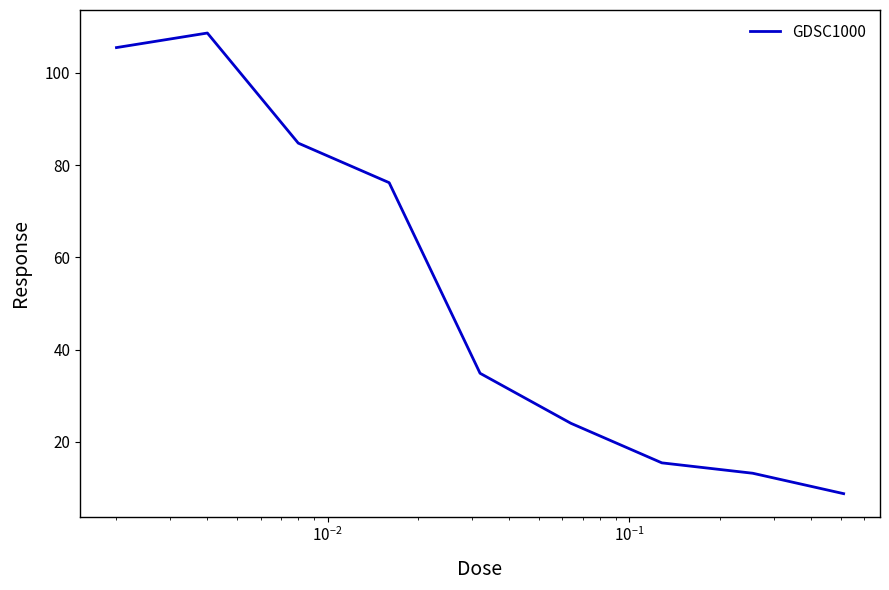

What is the minimum value shown in the chart?

8.8